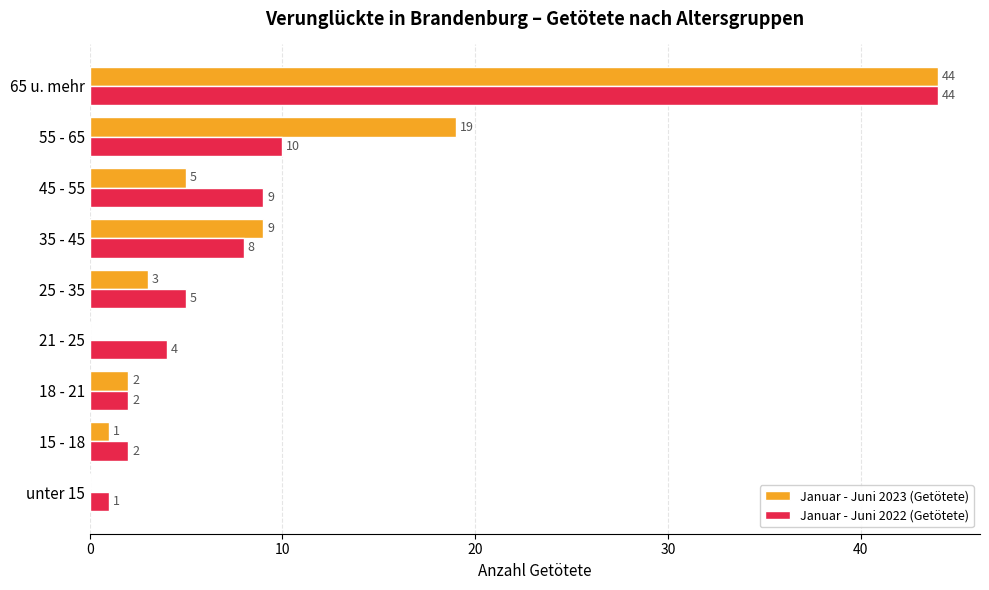

What is the sum of all Januar - Juni 2022 (Getötete) values?

85